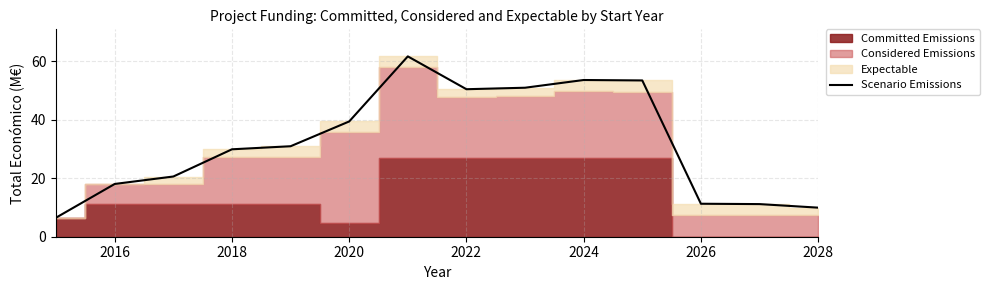

What is the difference between the maximum and minimum values?

55.1